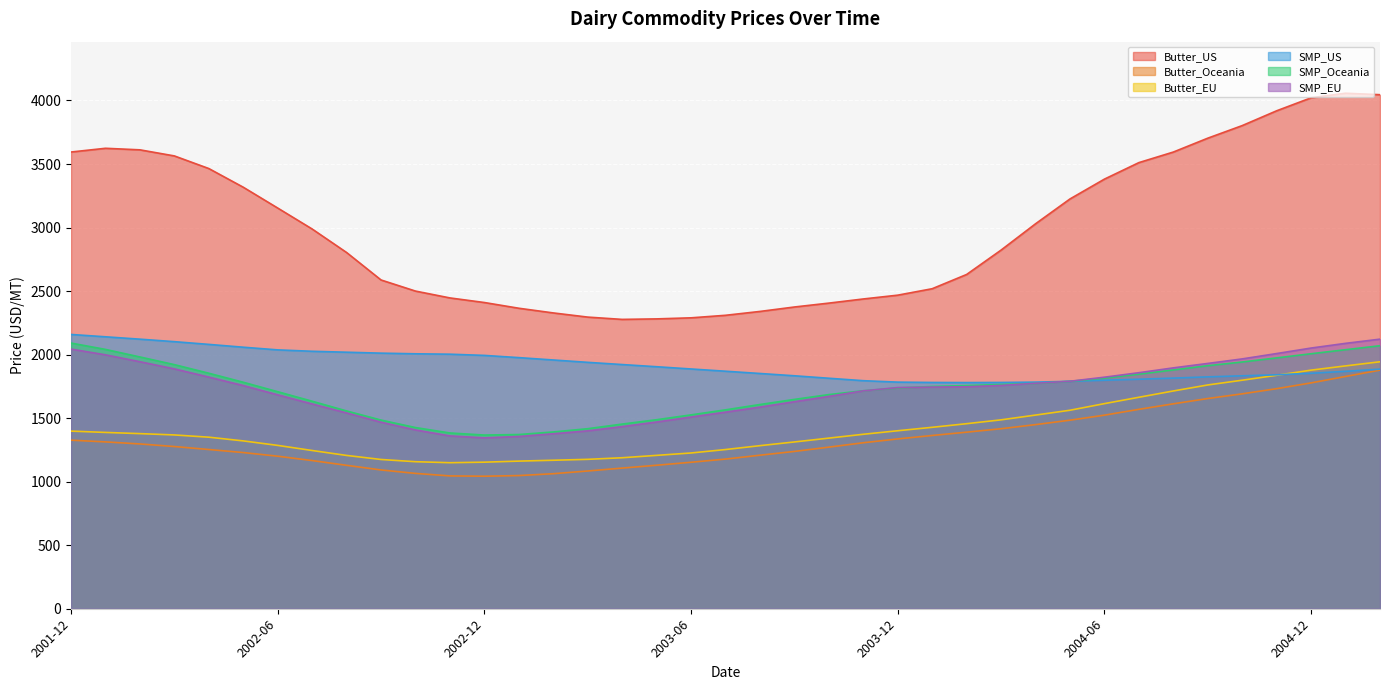

Between 2002-09 and 2005-02, which series saw the biggest shift?

Butter_US